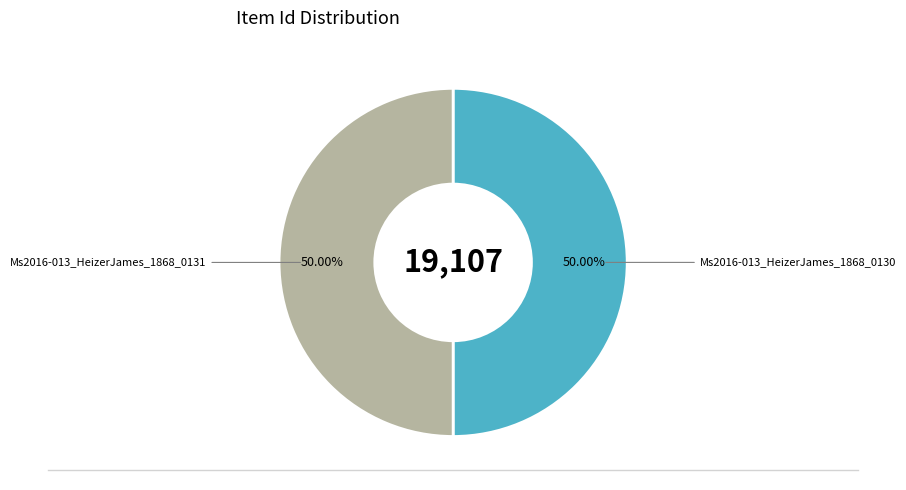

To the nearest percent, what is the average slice percentage?

50%